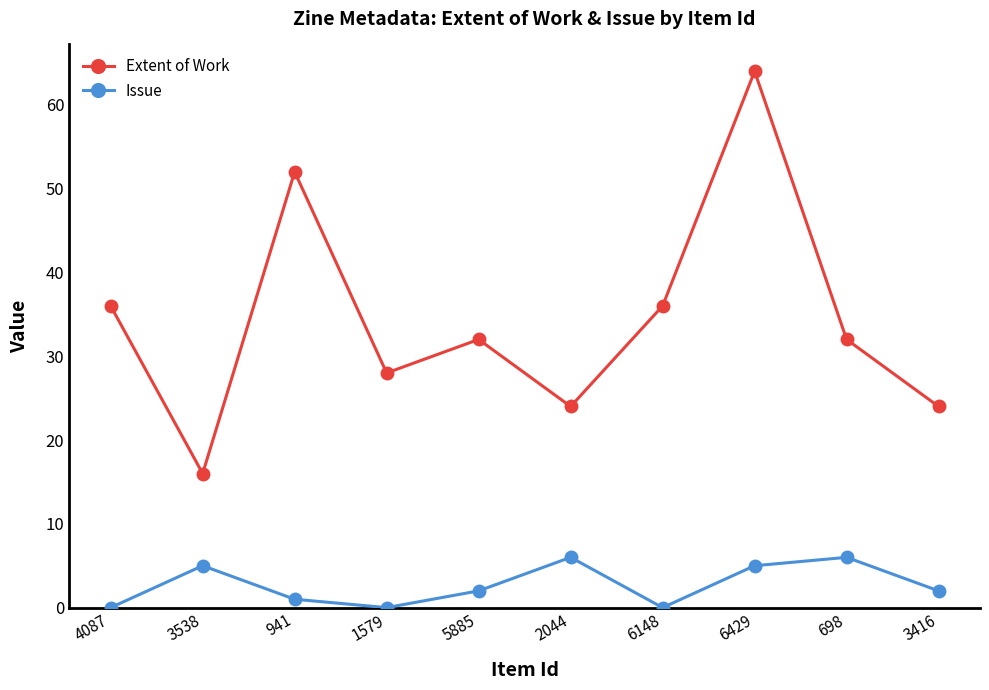

At which category is the sum across all series the highest?

6429